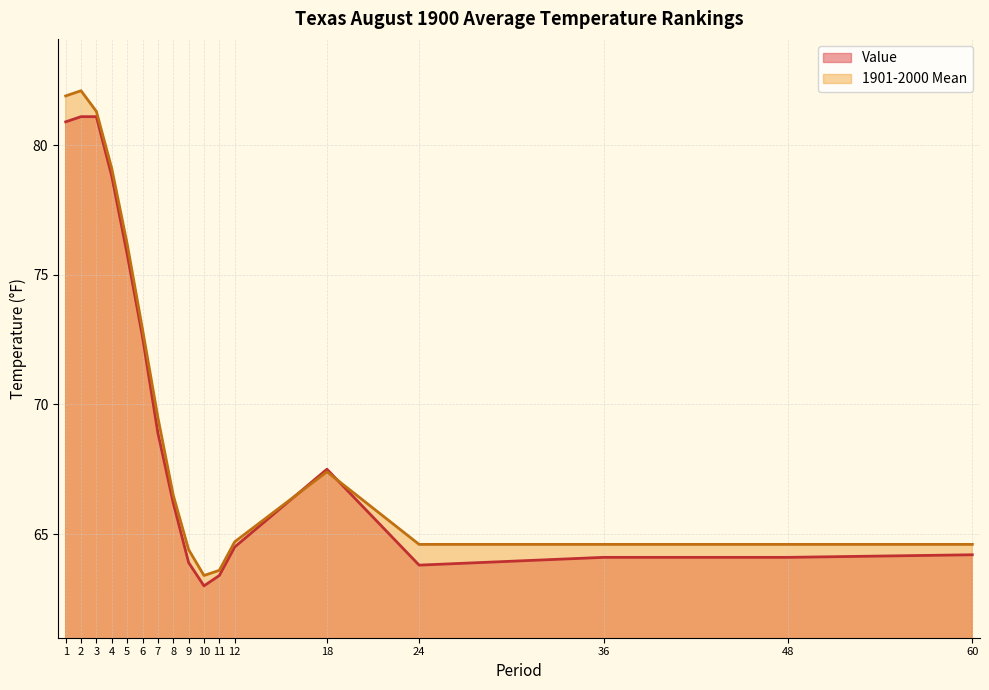

List the labels in order of 1901-2000 Mean value, largest first.

2, 1, 3, 4, 5, 6, 7, 18, 8, 12, 24, 36, 48, 60, 9, 11, 10